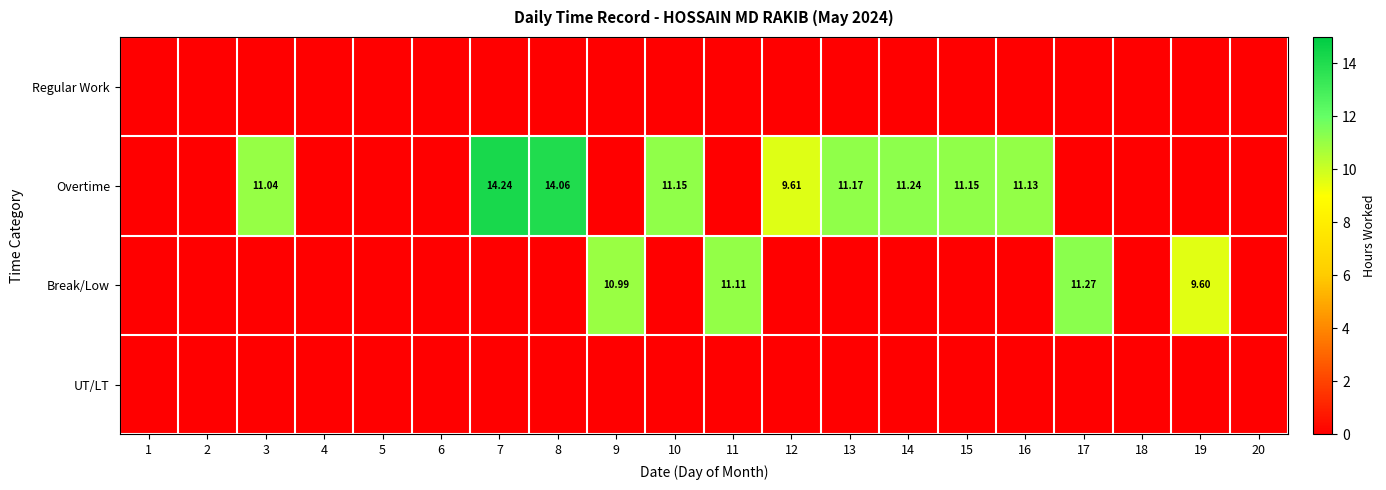

At which category is the sum across all series the highest?

7